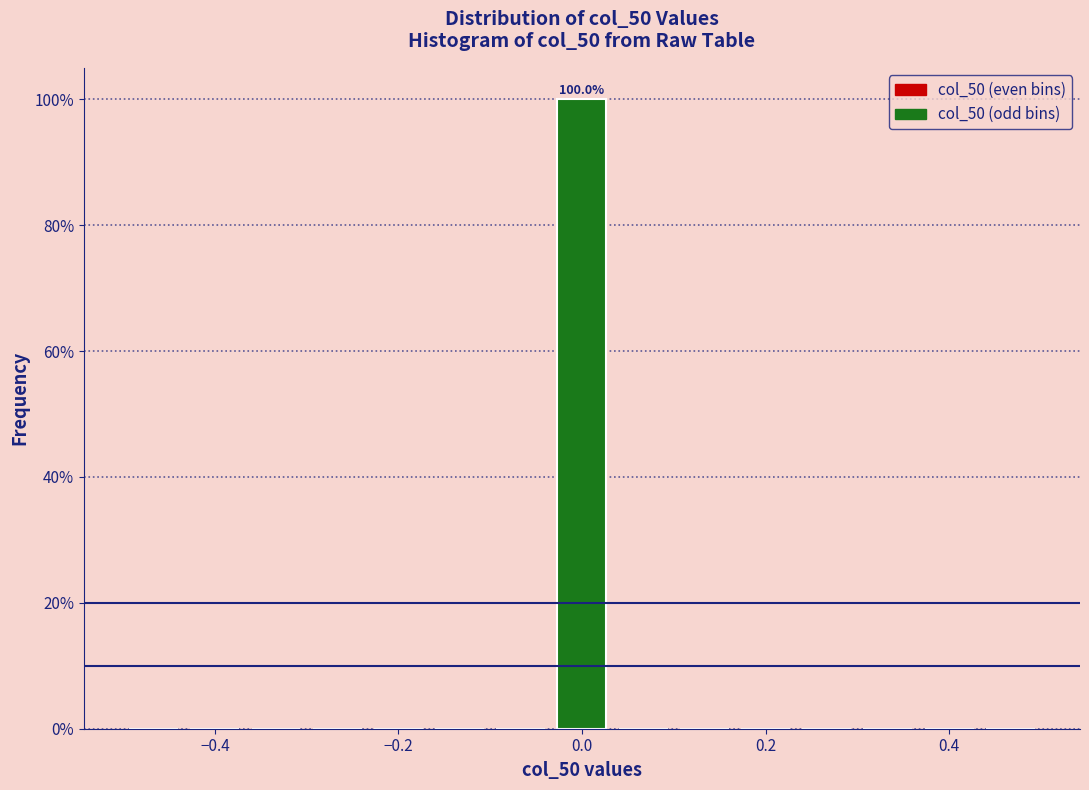

Read against the x-axis, roughly where is the centre of the tallest bar?

0.00